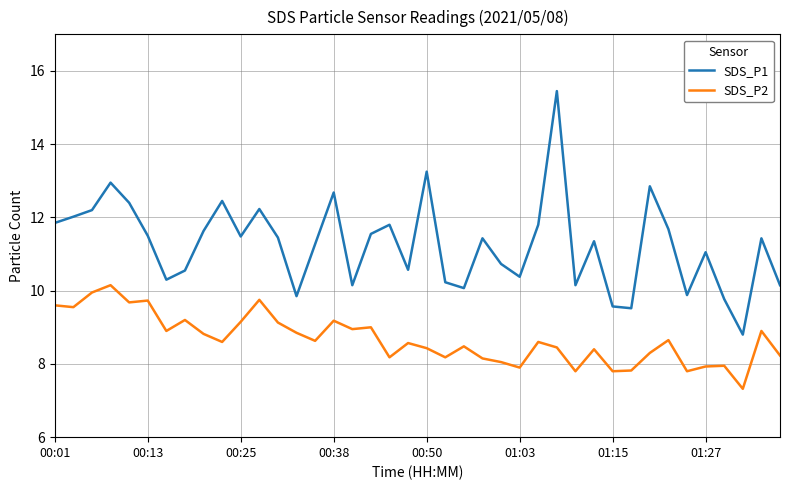

What is the lowest value of the SDS_P2 series?

7.3